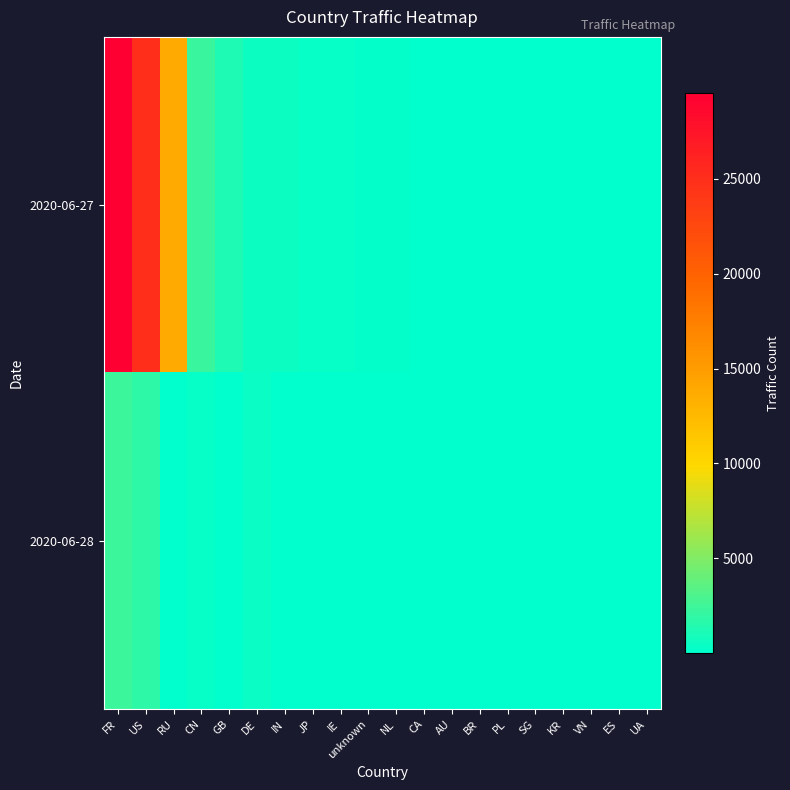

Reading left to right, what are all the values shown in this chart?

2020-06-27: FR=29526	US=25005	RU=13807	CN=2266	GB=1197	DE=532	IN=481	JP=332	IE=273	unknown=165	NL=120	CA=78	AU=73	BR=72	PL=68	SG=57	KR=61	VN=42	ES=61	UA=53
2020-06-28: FR=2312	US=1777	RU=6	CN=347	GB=34	DE=462	IN=25	JP=11	IE=12	unknown=5	NL=10	CA=11	AU=10	BR=4	PL=3	SG=11	KR=5	VN=24	ES=3	UA=5